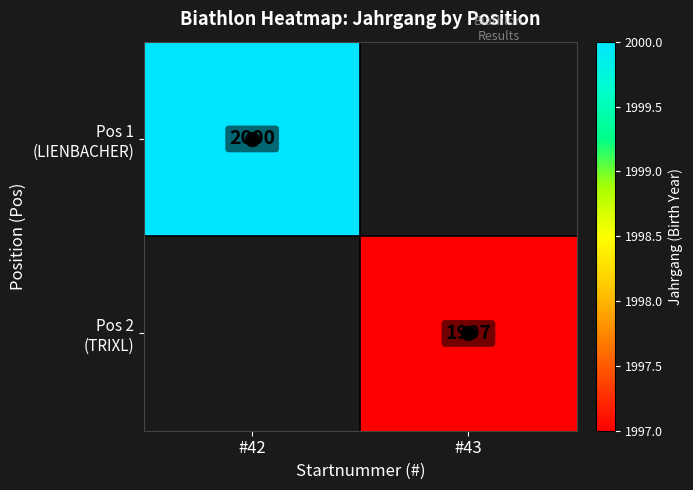

What is the smallest value displayed?

1997.0